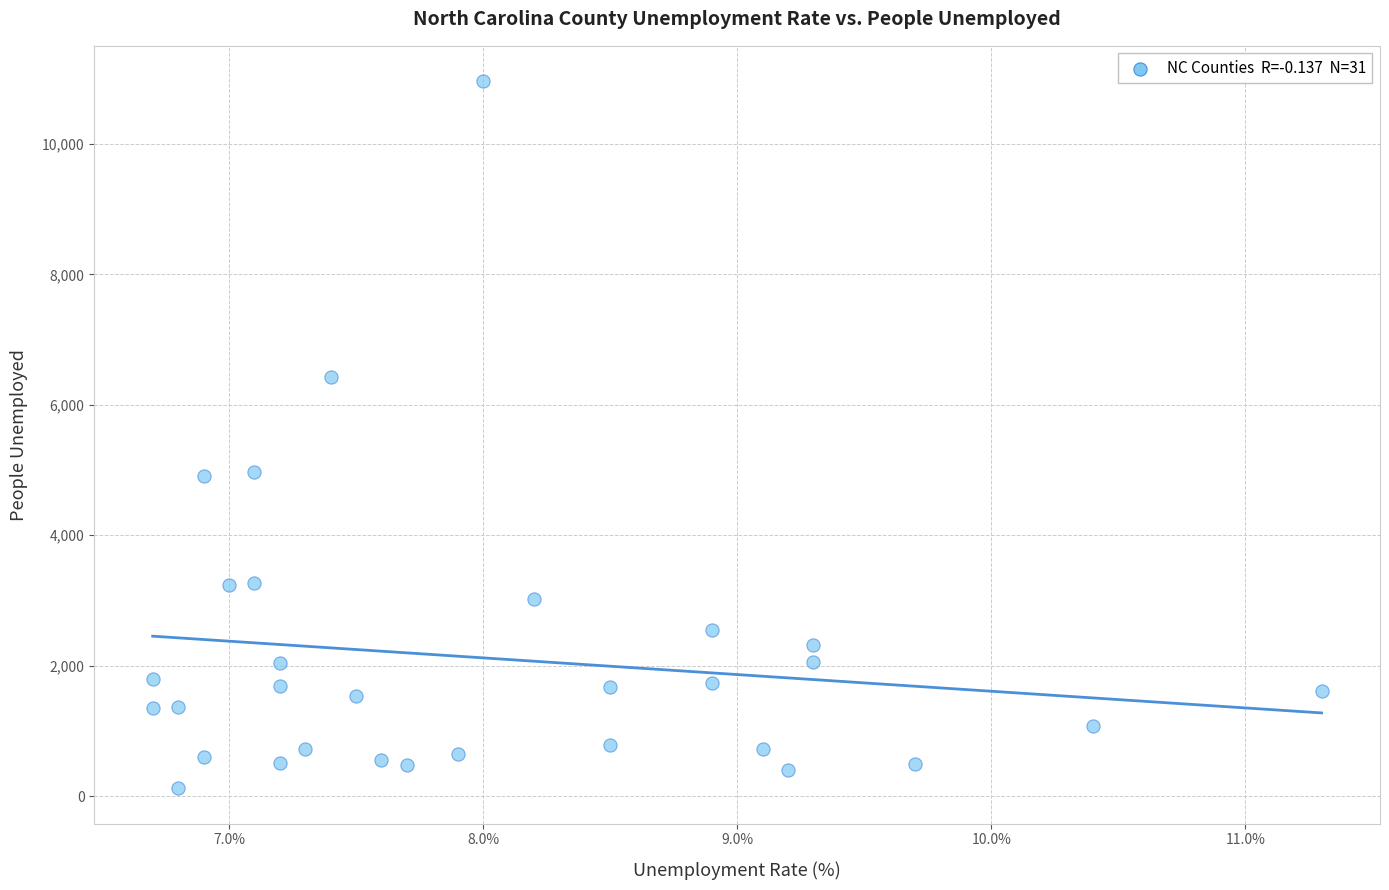

What is the range of Y values (max minus min)?

10846